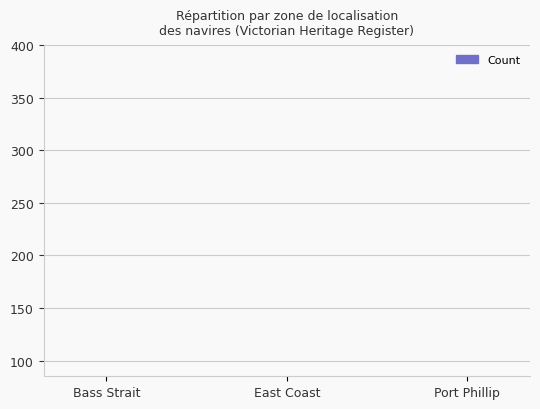

Rank the categories by value from highest to lowest.

East Coast, Bass Strait, Port Phillip